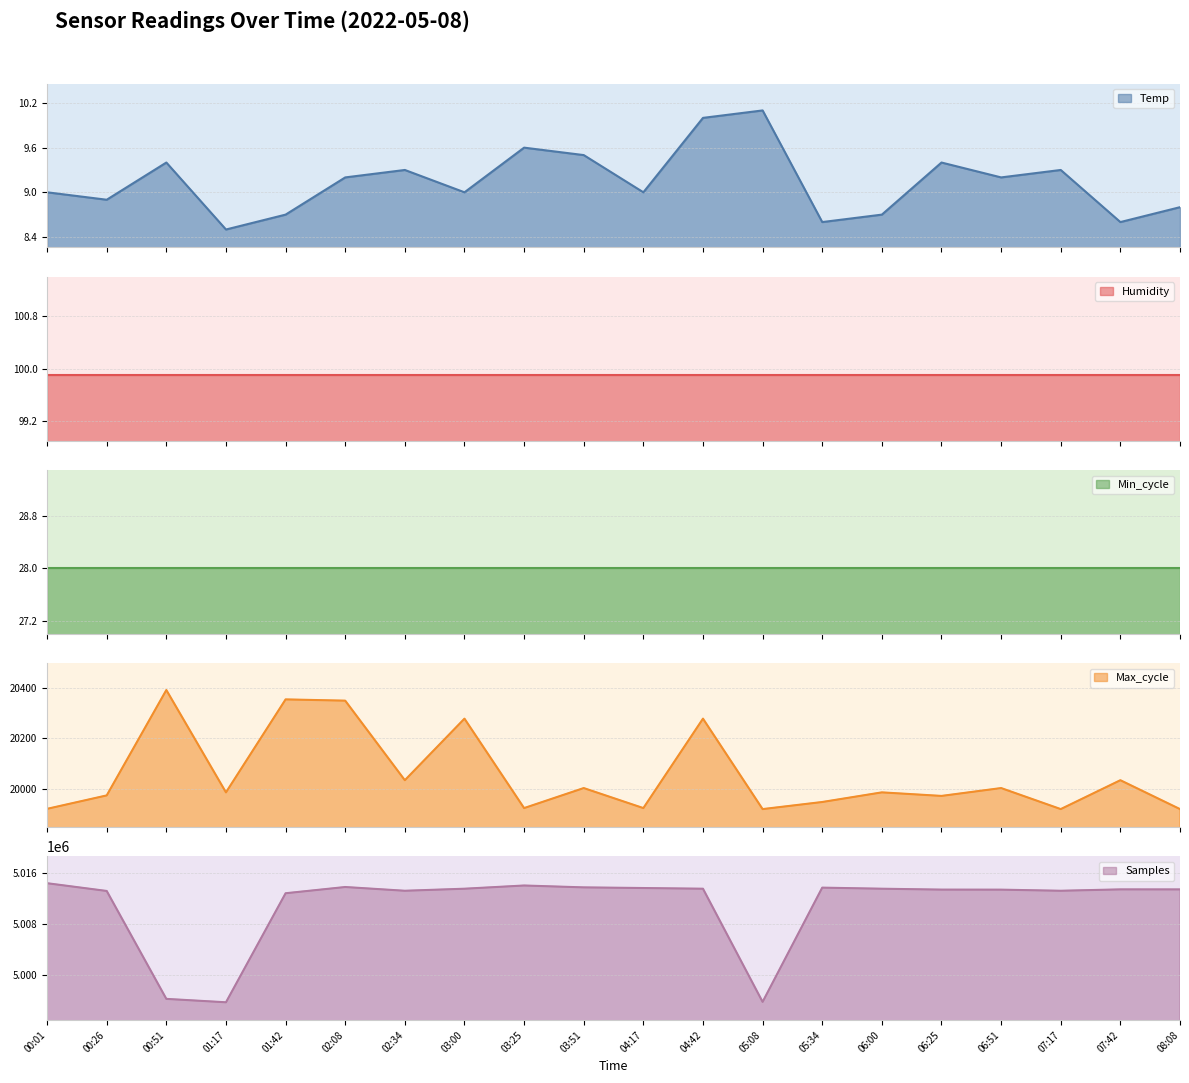

What is the average value of the Max_cycle series?

20057